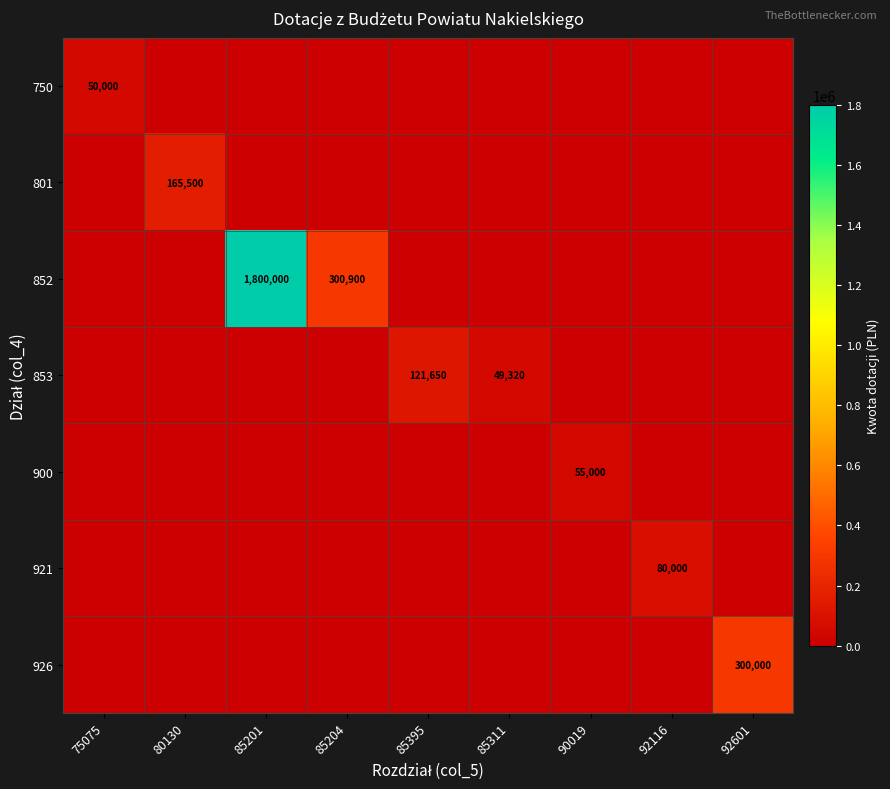

What is the average value of the 853 series?

18997